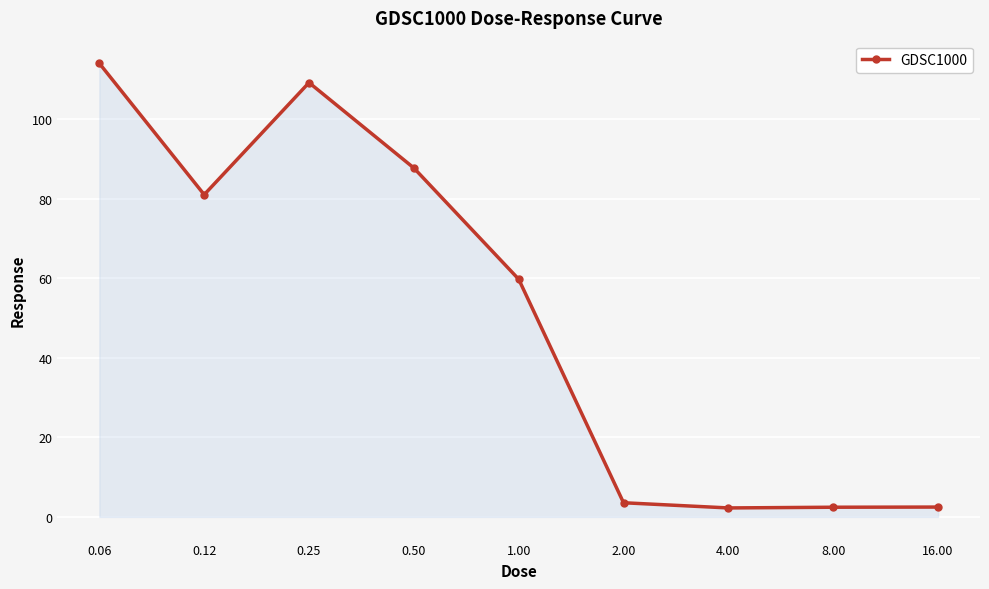

What is the maximum value shown in the chart?

114.0